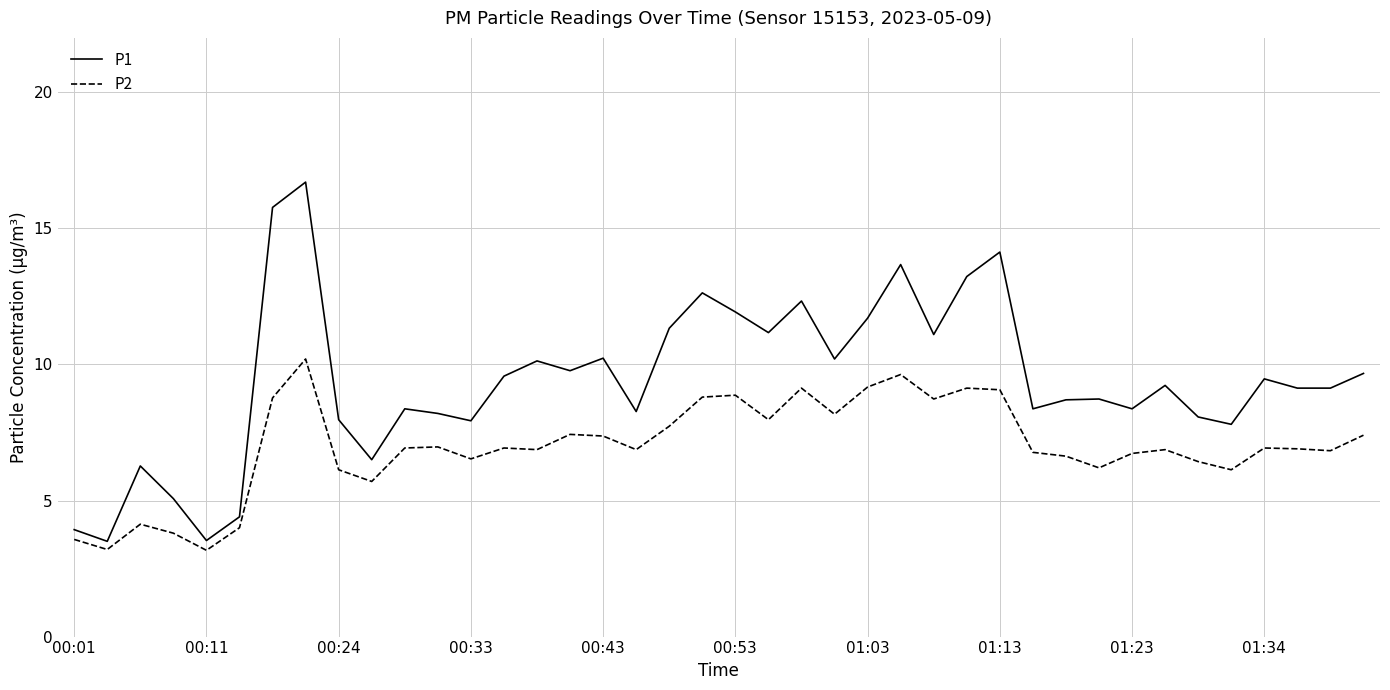

True or false: P2 and P1 cross at least once.

False